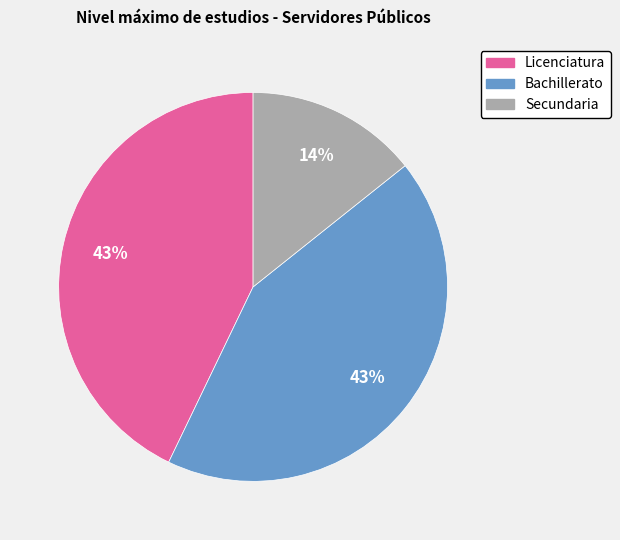

Does Bachillerato account for over 50% of the chart?

No